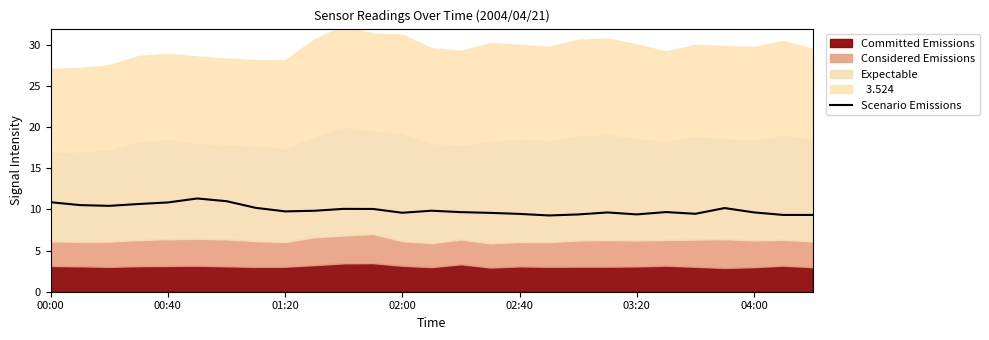

What is the change in value from 9 to 17?

-0.6